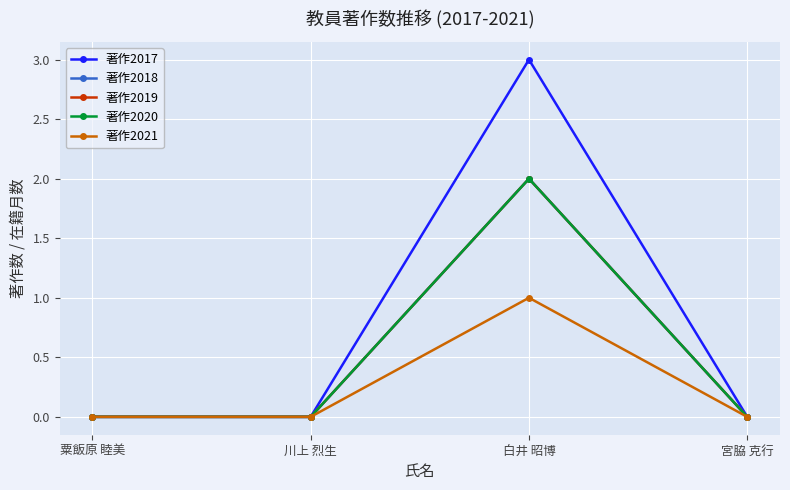

At which category does 著作2021 reach its first local peak?

白井 昭博